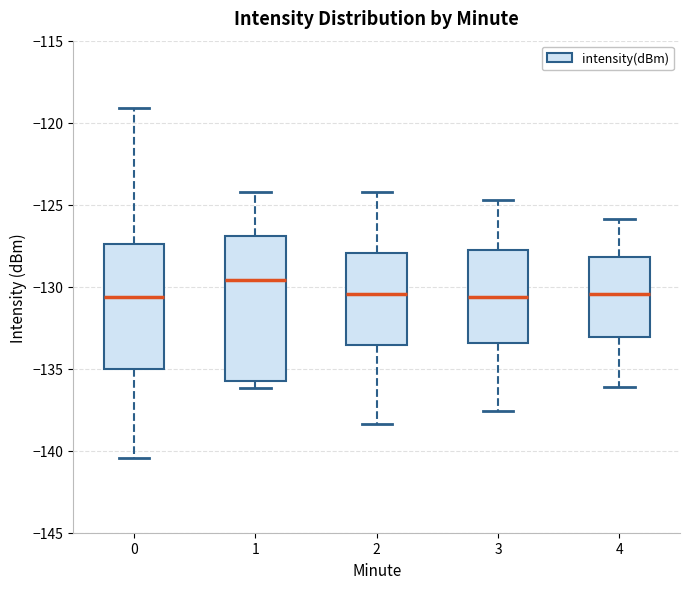

Which box is the tallest, from its lower edge to its upper edge?

1